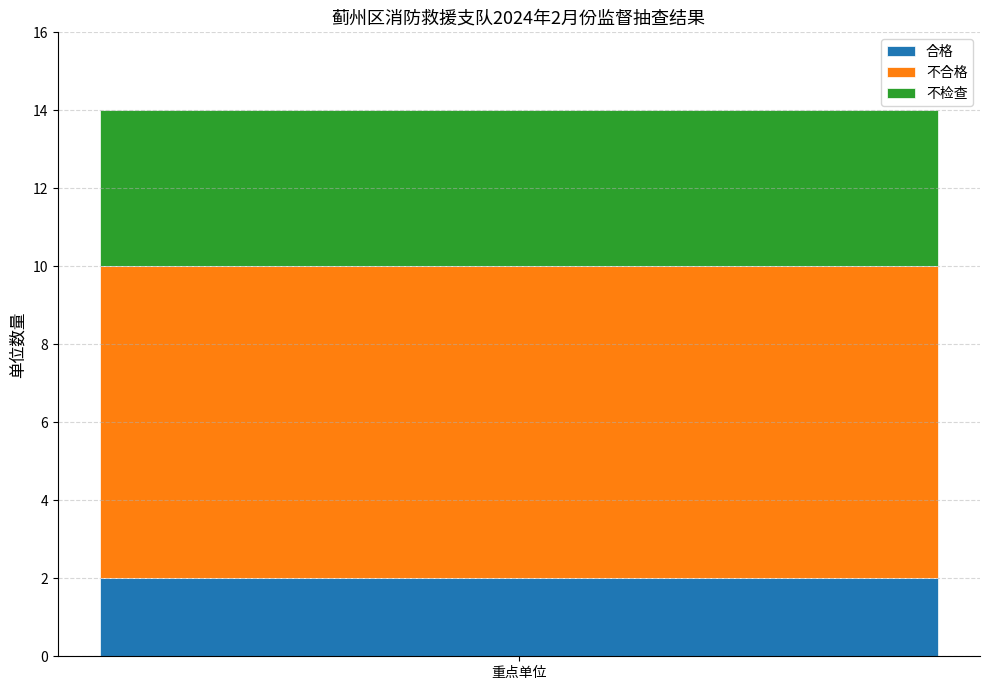

Is it true that 合格 equals 3 at 重点单位?

False